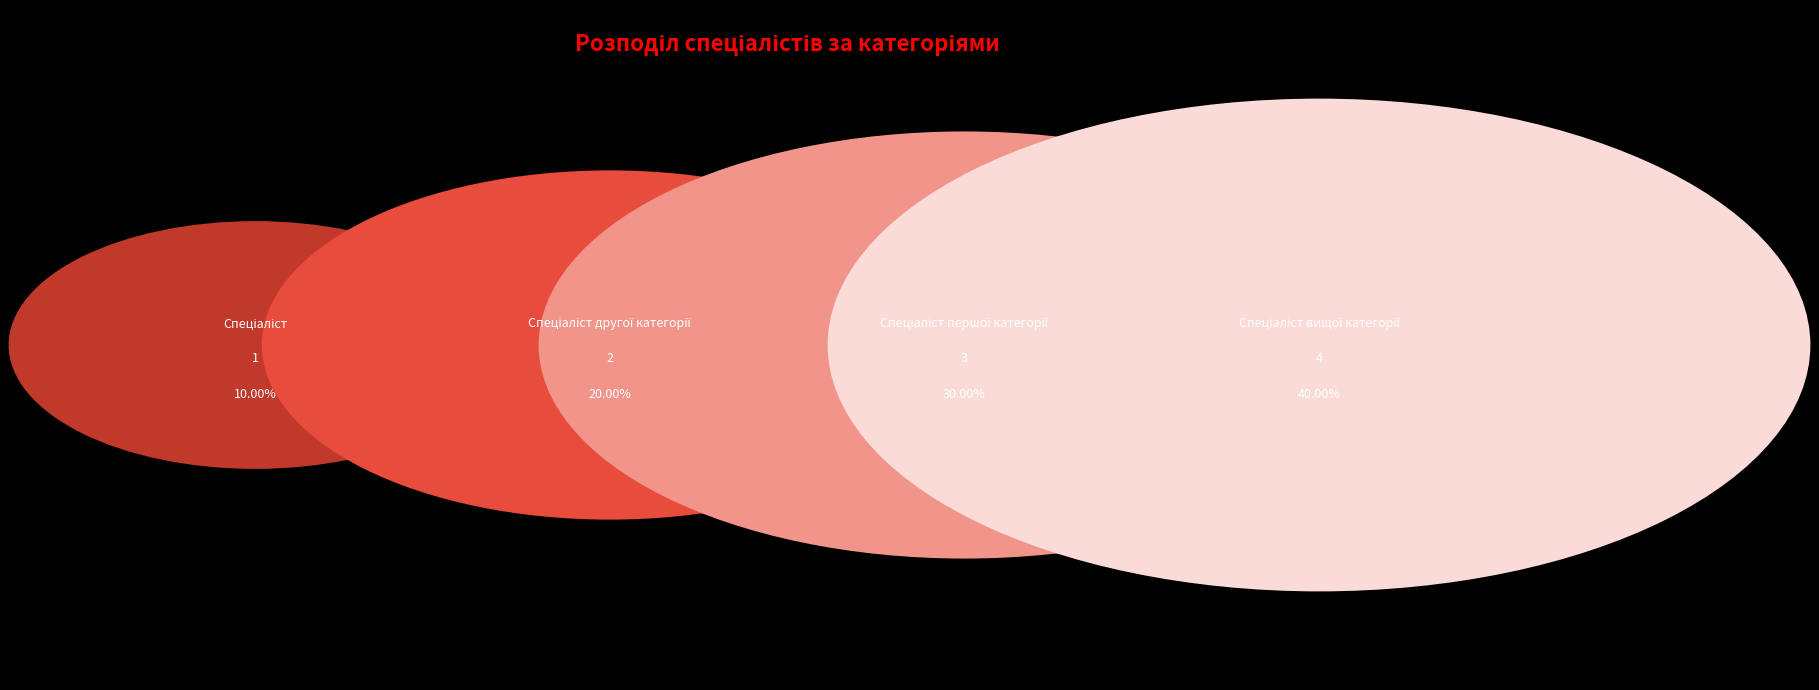

To the nearest percent, what is the difference between the largest and smallest slice percentages?

30%